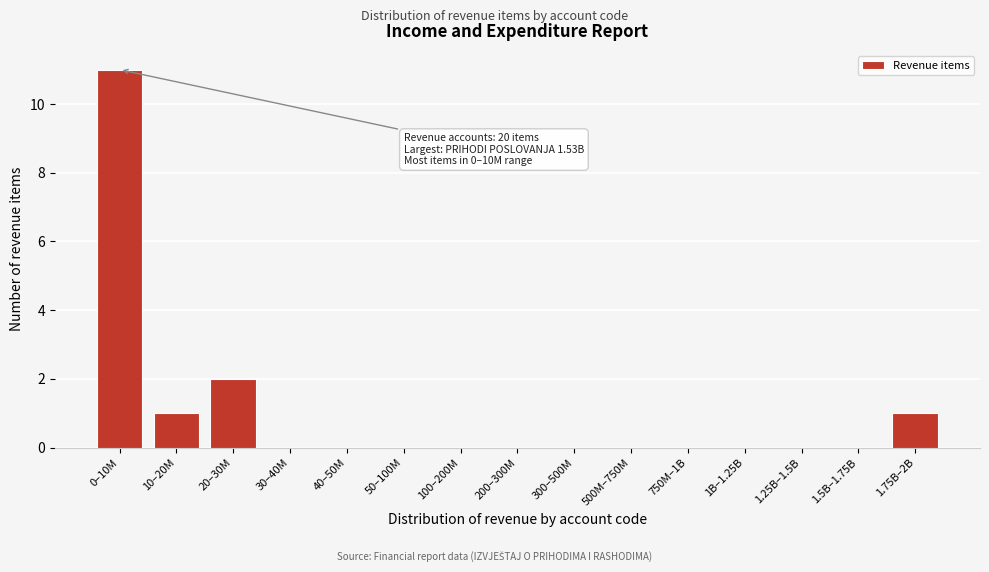

Reading right to left, list all the values displayed in this chart.

1.75B–2B=1	1.5B–1.75B=0	1.25B–1.5B=0	1B–1.25B=0	750M–1B=0	500M–750M=0	300–500M=0	200–300M=0	100–200M=0	50–100M=0	40–50M=0	30–40M=0	20–30M=2	10–20M=1	0–10M=11